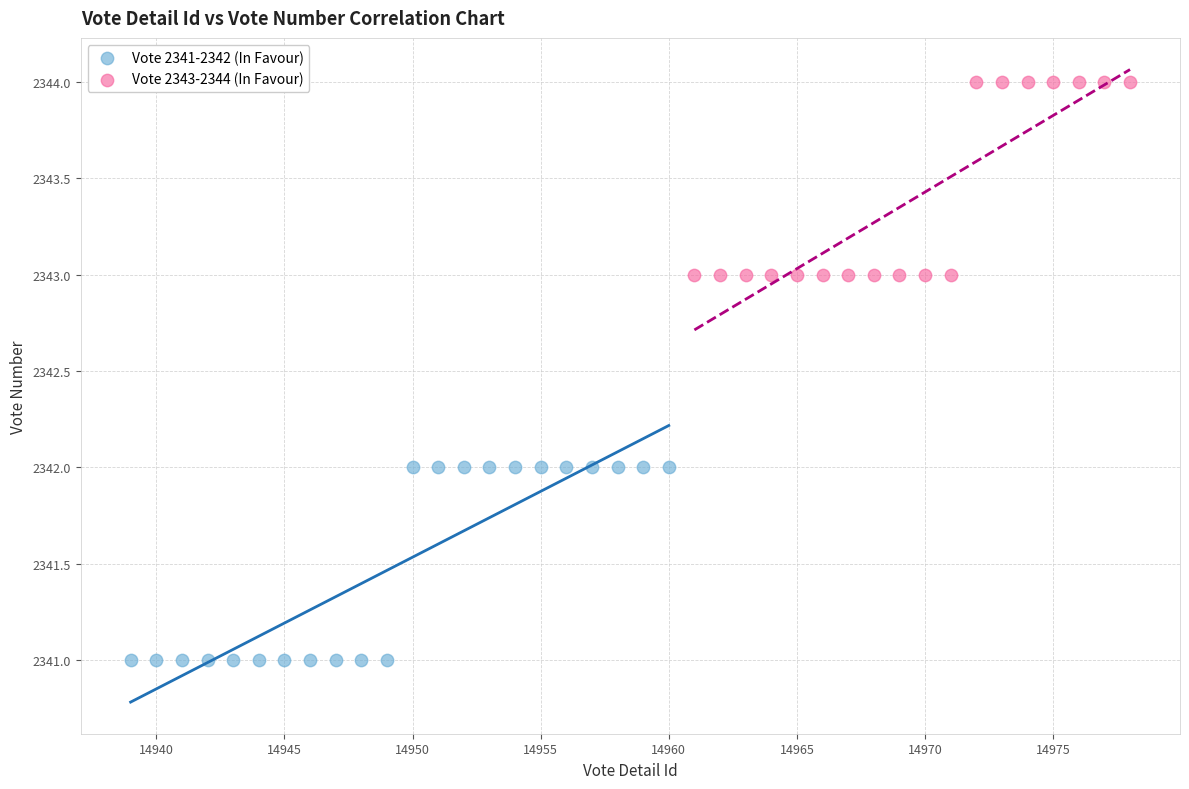

Which series reaches the minimum Y coordinate?

Vote 2341-2342 (In Favour)